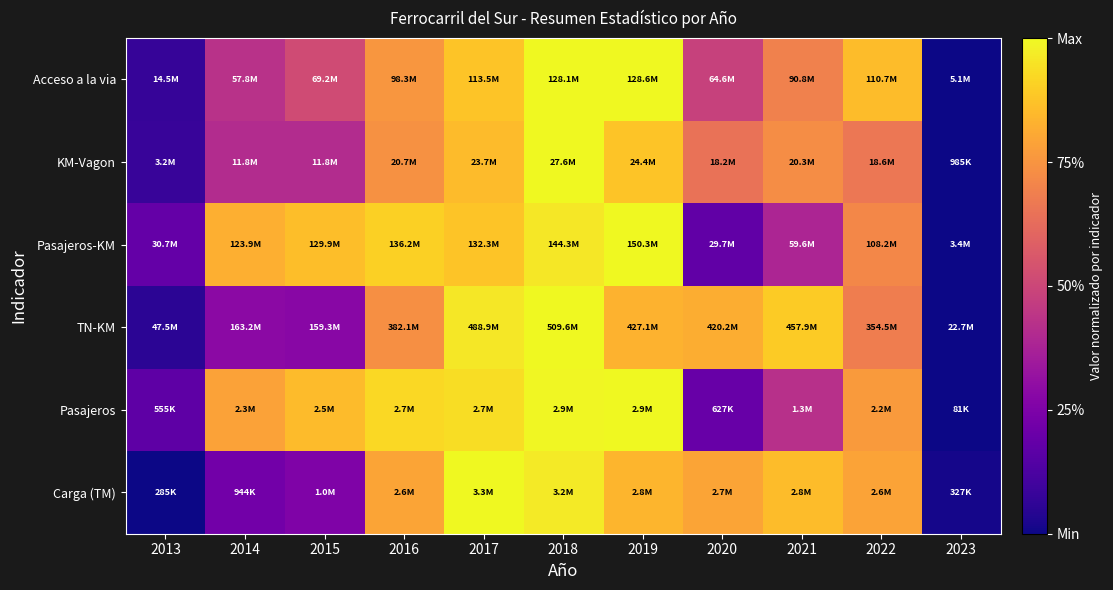

Reading left to right, list all the values displayed in this chart.

Carga (TM): 2013=0.0	2014=0.2	2015=0.3	2016=0.8	2017=1.0	2018=1.0	2019=0.8	2020=0.8	2021=0.9	2022=0.8	2023=0.0
Pasajeros: 2013=0.2	2014=0.8	2015=0.9	2016=0.9	2017=0.9	2018=1.0	2019=1.0	2020=0.2	2021=0.4	2022=0.8	2023=0.0
TN-KM: 2013=0.1	2014=0.3	2015=0.3	2016=0.7	2017=1.0	2018=1.0	2019=0.8	2020=0.8	2021=0.9	2022=0.7	2023=0.0
Pasajeros-KM: 2013=0.2	2014=0.8	2015=0.9	2016=0.9	2017=0.9	2018=1.0	2019=1.0	2020=0.2	2021=0.4	2022=0.7	2023=0.0
KM-Vagon: 2013=0.1	2014=0.4	2015=0.4	2016=0.7	2017=0.9	2018=1.0	2019=0.9	2020=0.6	2021=0.7	2022=0.7	2023=0.0
Acceso a la via: 2013=0.1	2014=0.4	2015=0.5	2016=0.8	2017=0.9	2018=1.0	2019=1.0	2020=0.5	2021=0.7	2022=0.9	2023=0.0